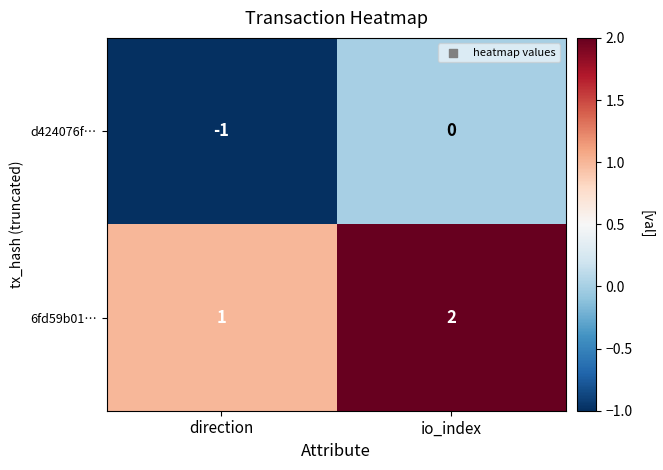

Which label corresponds to the largest value in the chart?

io_index